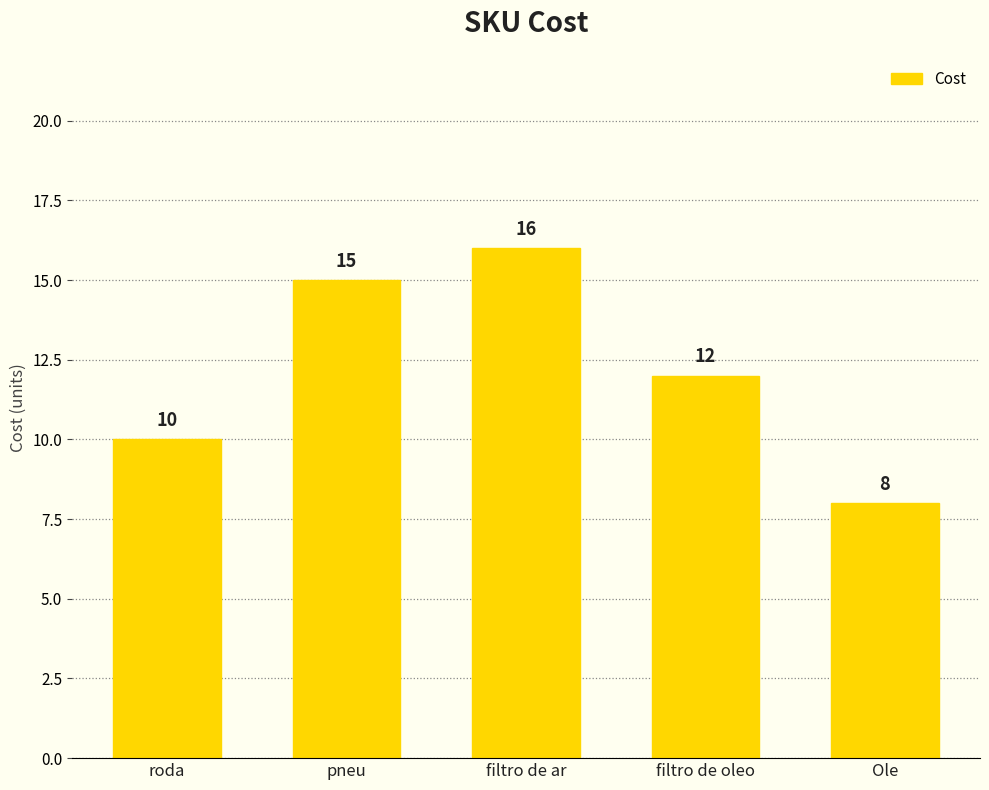

Approximately how many times larger is the value at filtro de oleo compared to Ole?

1.5